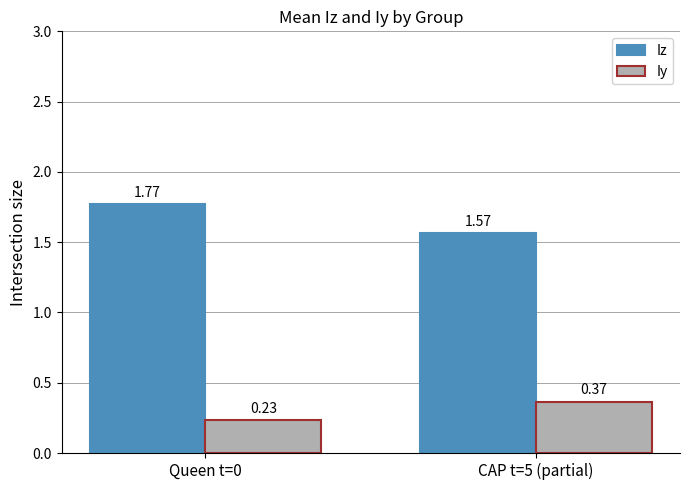

List the series in order of their peak value, lowest first.

Iy, Iz